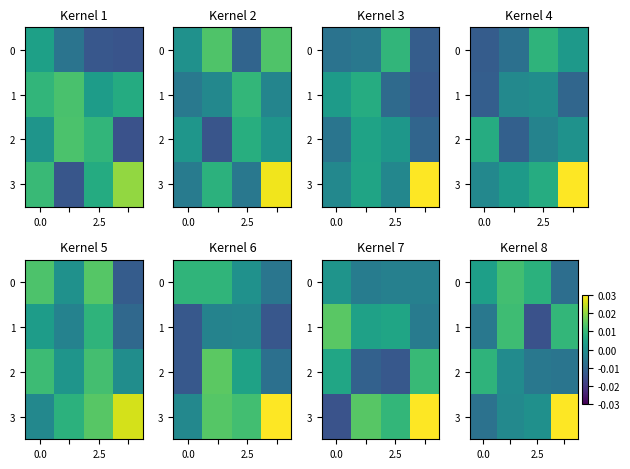

Which series has the widest spread of values?

row_3